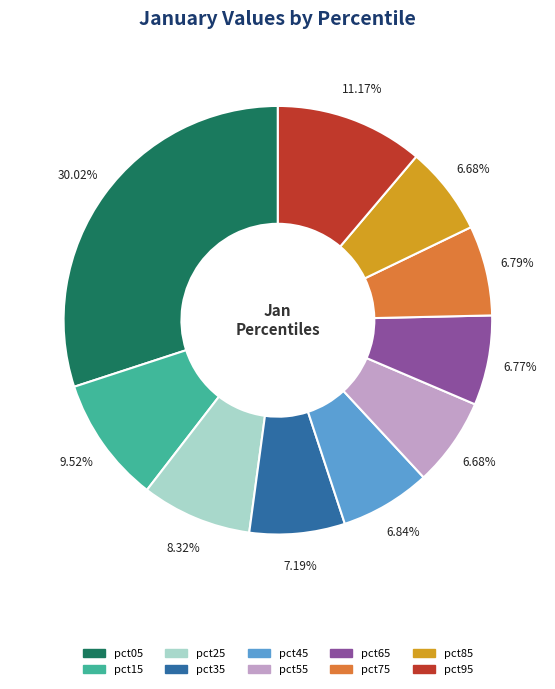

To the nearest percent, what is the difference between the pct55 and pct25 slice percentages?

2%